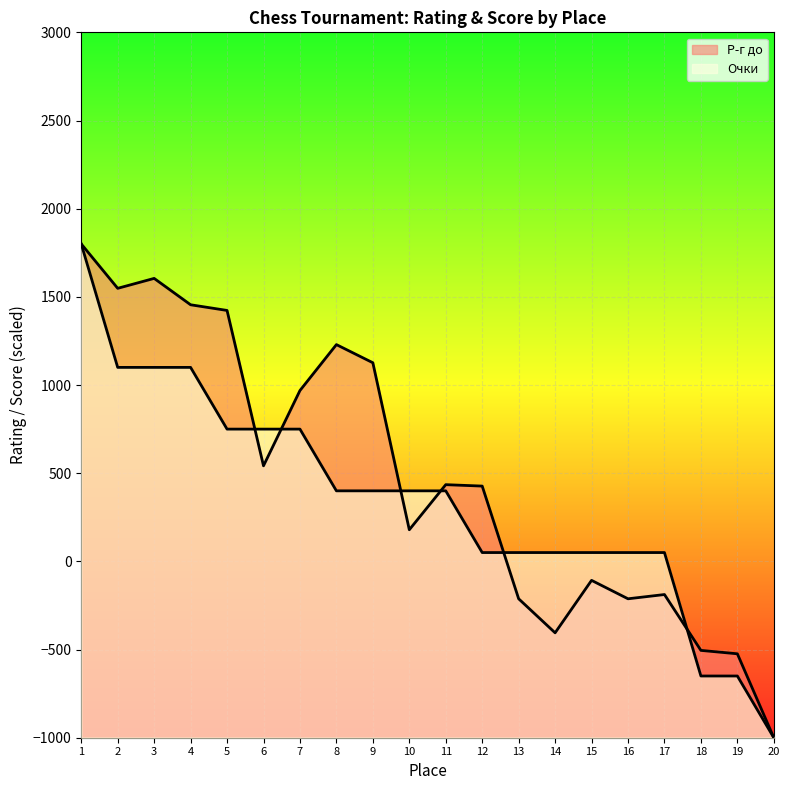

Which series has the largest range (max minus min)?

Очки